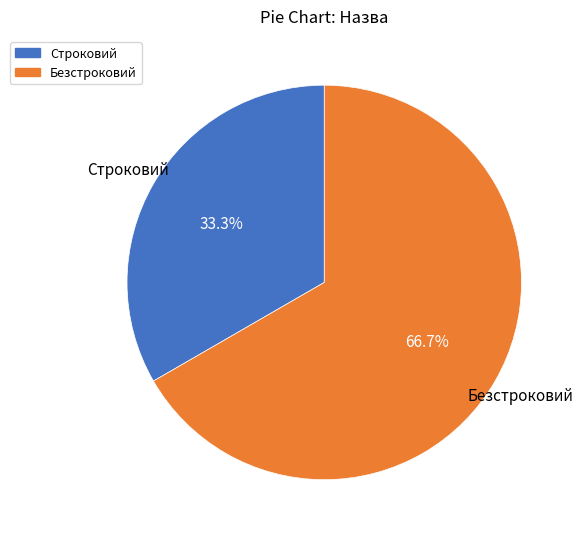

Which slice is the largest?

Безстроковий